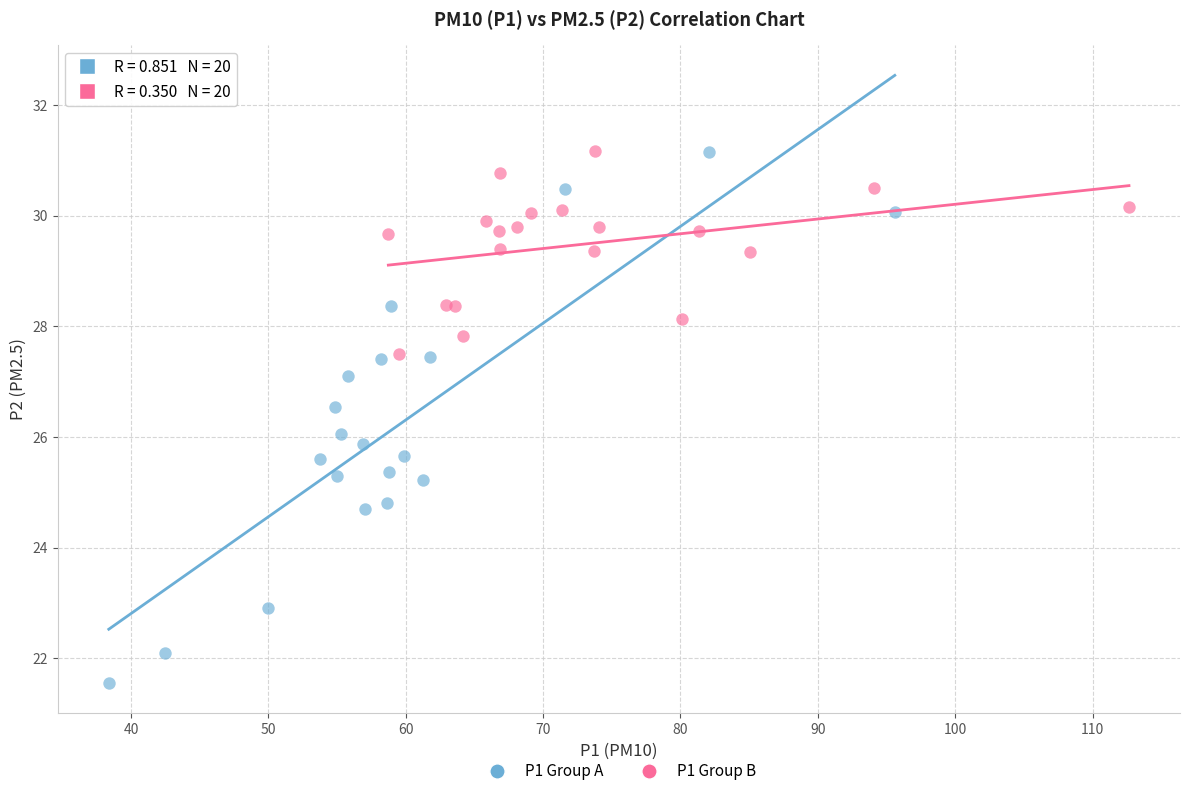

What are all the series names shown in the legend?

P1 Group A, P1 Group B